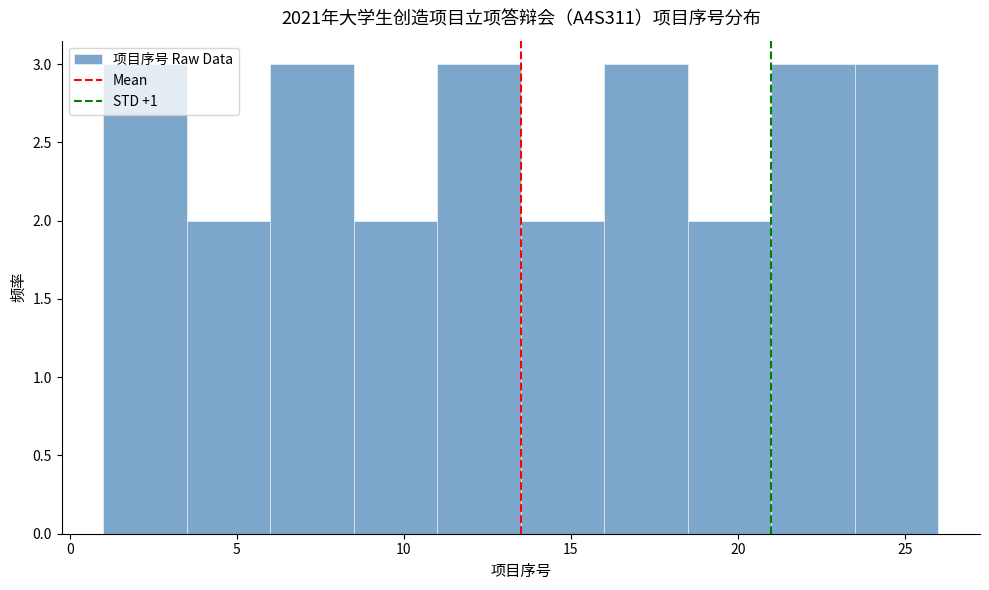

How tall is the bar that spans 18.5 to 21.0 on the x-axis? The values are not printed on the chart, so give them approximately, as read against the axis.

2